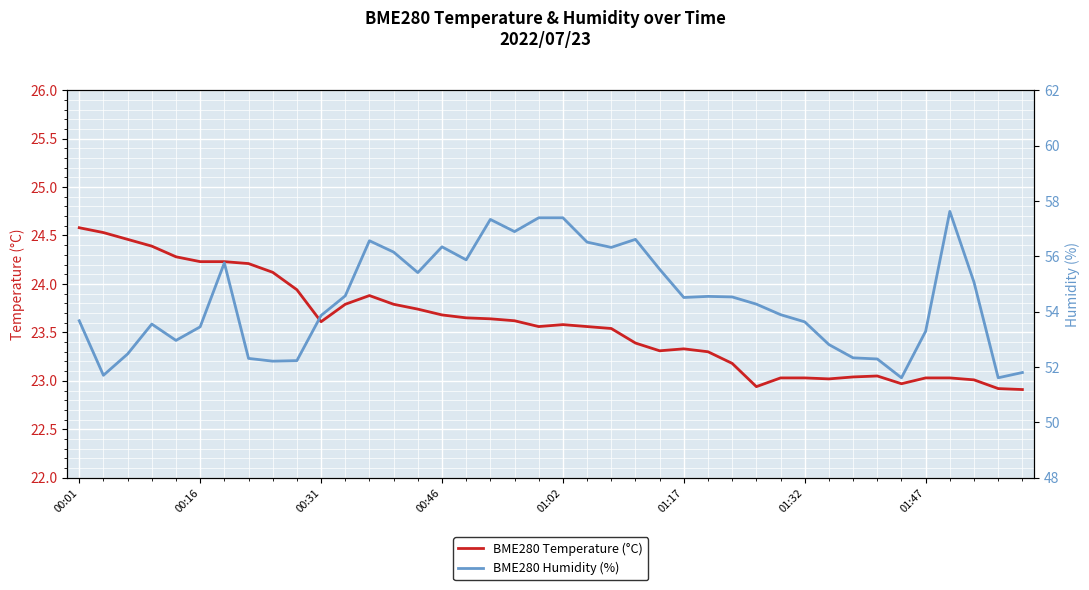

Between 01:47 and 26, which is larger?

01:47